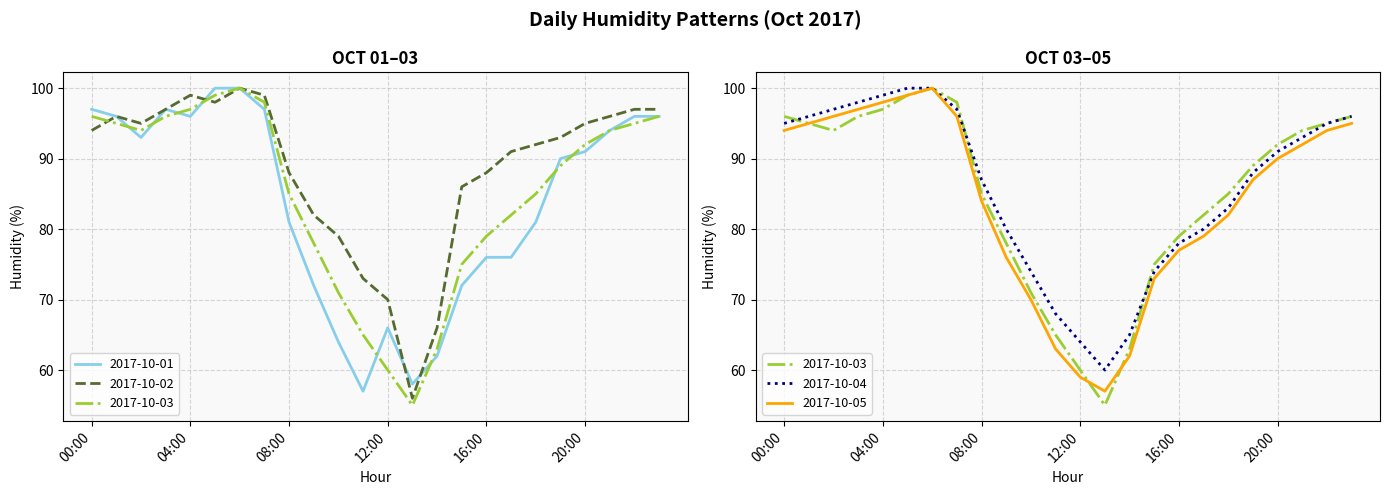

The value of 2017-10-01 at 17:00 is 42. True or false?

False